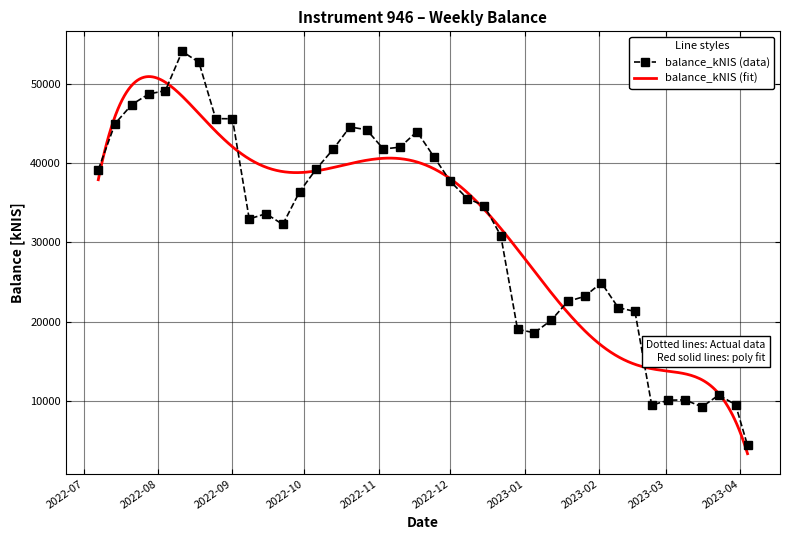

What is the lowest value of the balance_kNIS (data) series?

4368.9